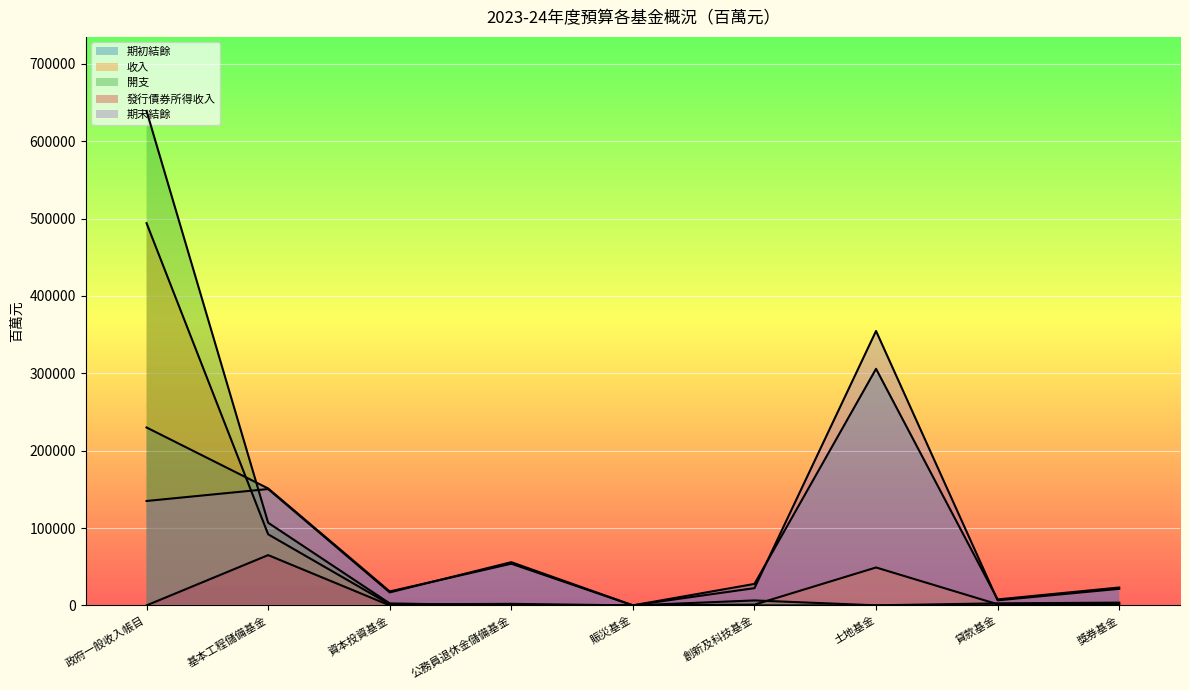

Between 基本工程儲備基金 and 公務員退休金儲備基金, which is larger?

基本工程儲備基金